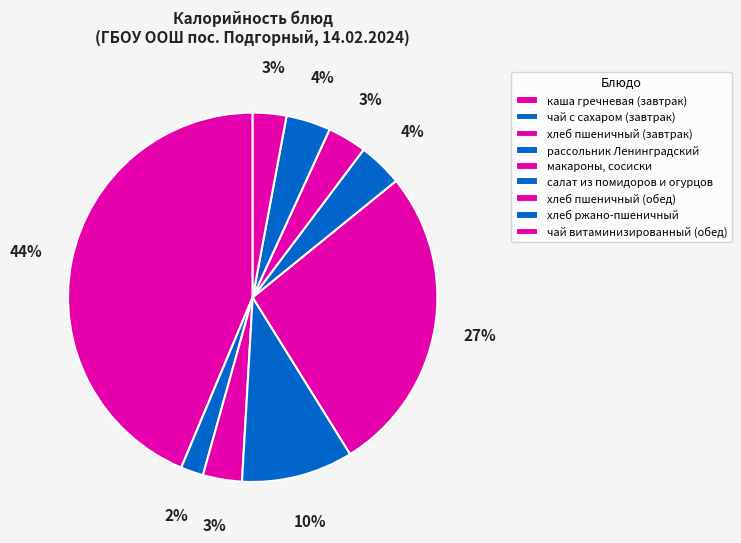

Does any single category account for the majority?

No